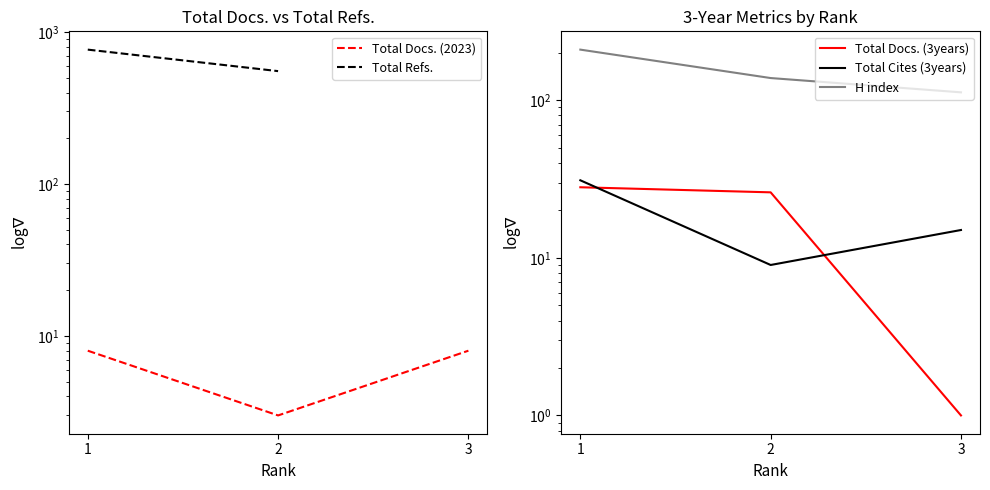

How many lines are shown in the chart?

5